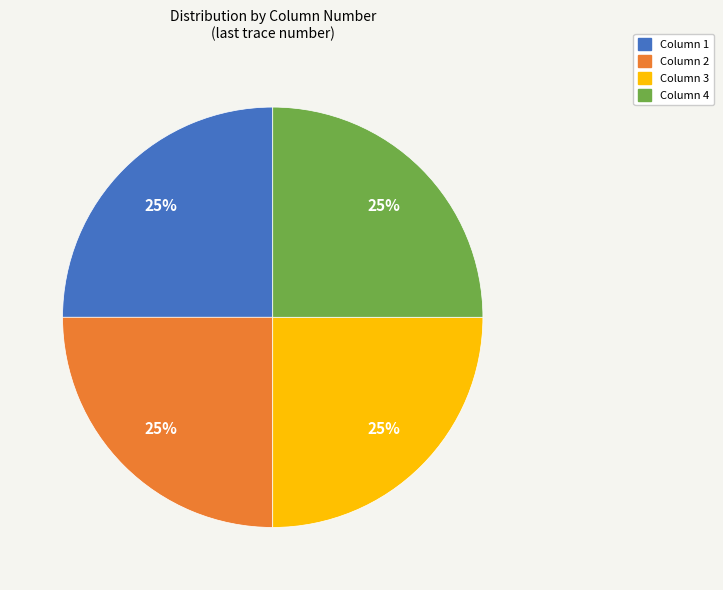

Is it true that Column 3 is 25% of the pie?

True